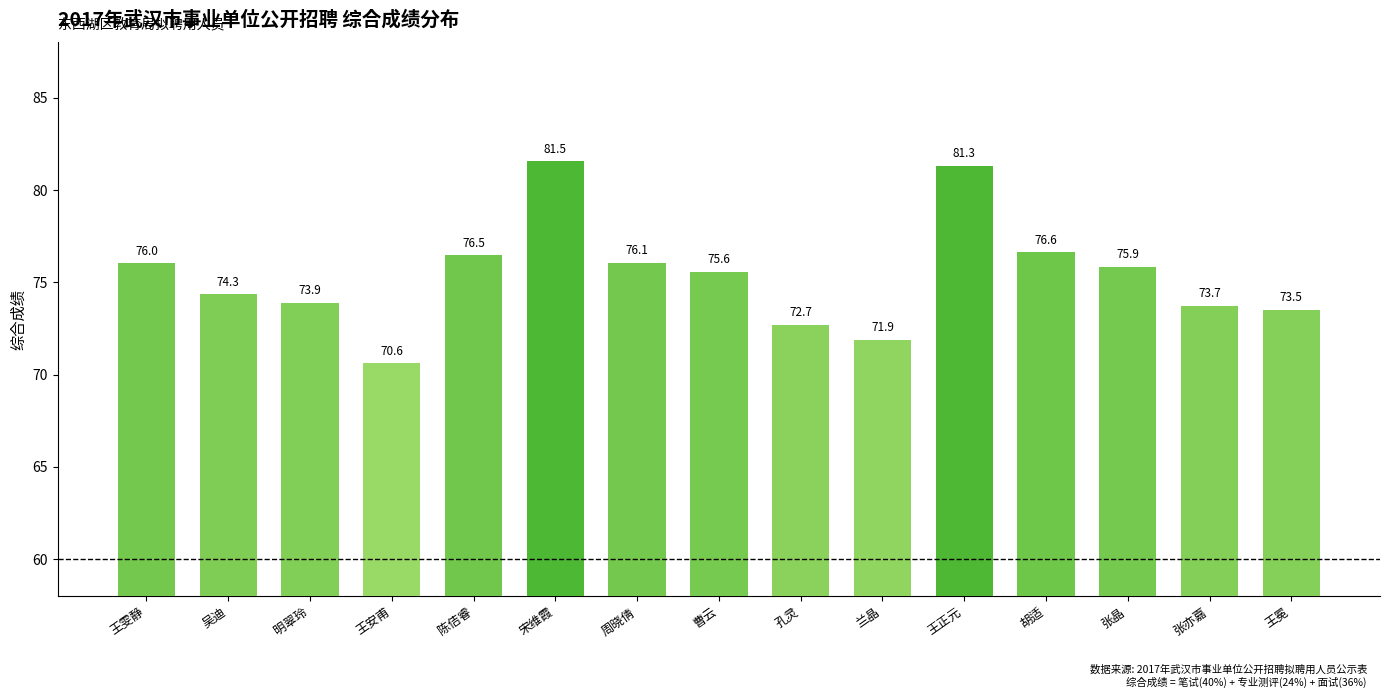

What is the change in value from 张晶 to 张亦嘉?

-2.1